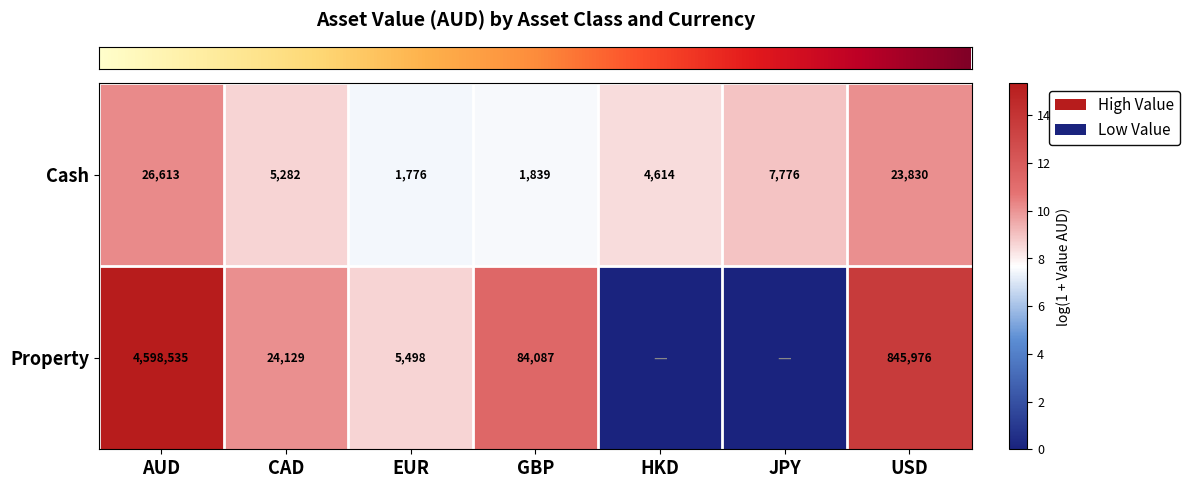

At which label does row_0 reach its minimum?

EUR